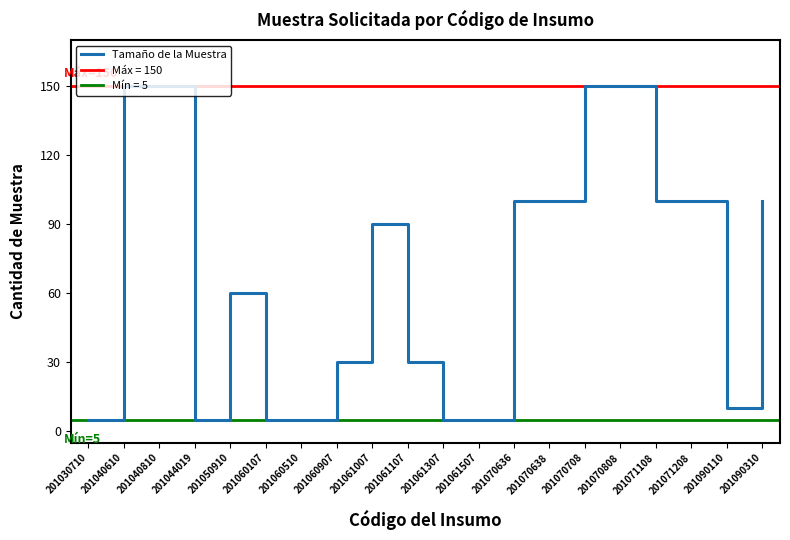

At which category does the data reach its first local peak?

201050910